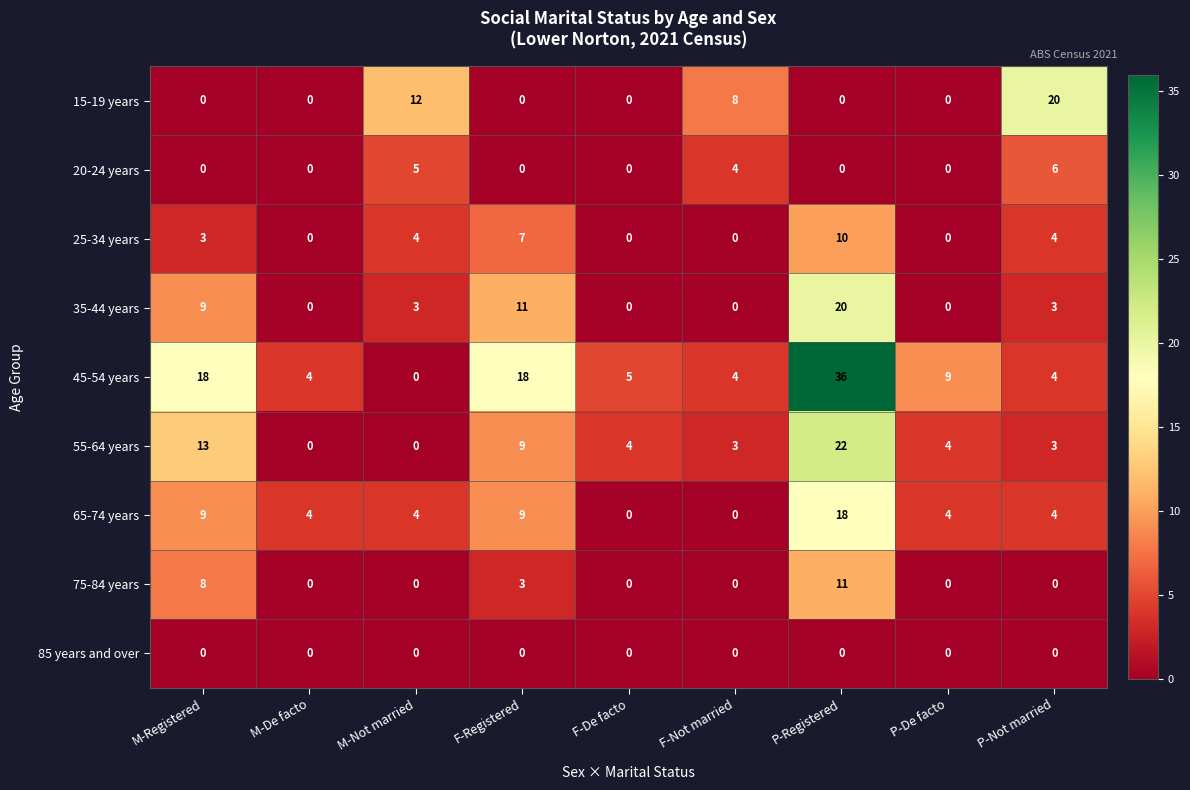

What is the difference between the maximum and minimum values in the 45-54 years series?

36